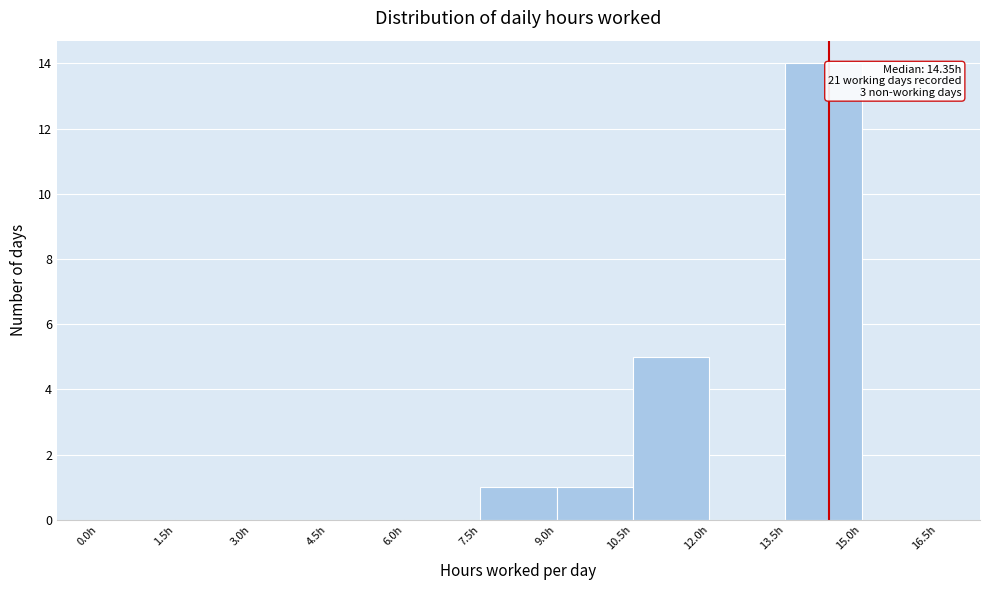

Over which range of the x-axis is the bar tallest?

13.5 to 15.0